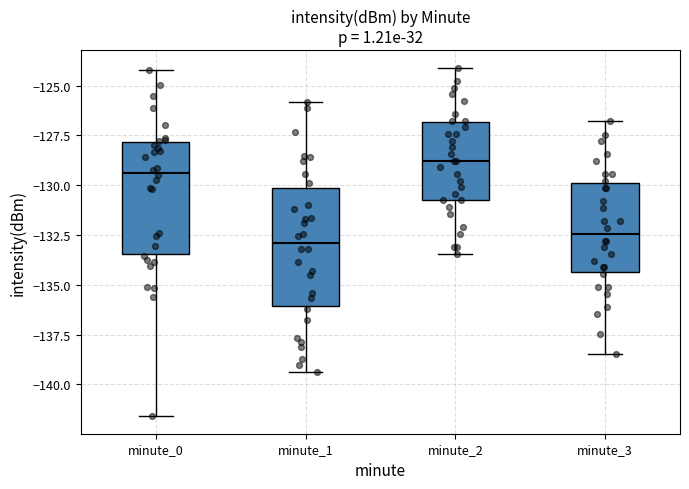

Which box has the highest median line?

minute_2